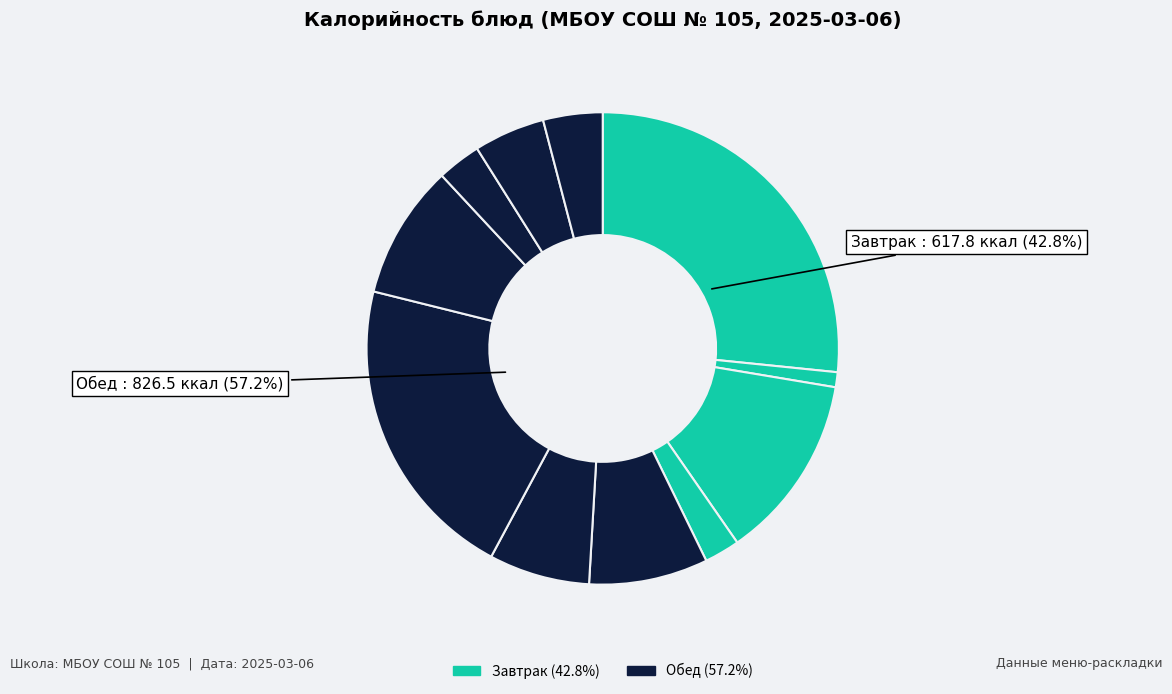

What is the total percentage of Мандарины свежие and Запеканка из печени с рисом?

23.5%